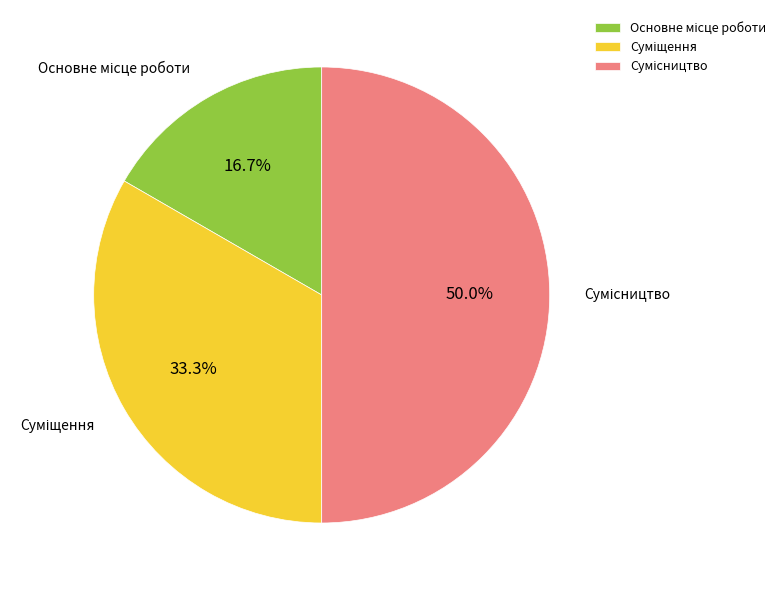

Count the number of slices in the pie.

3